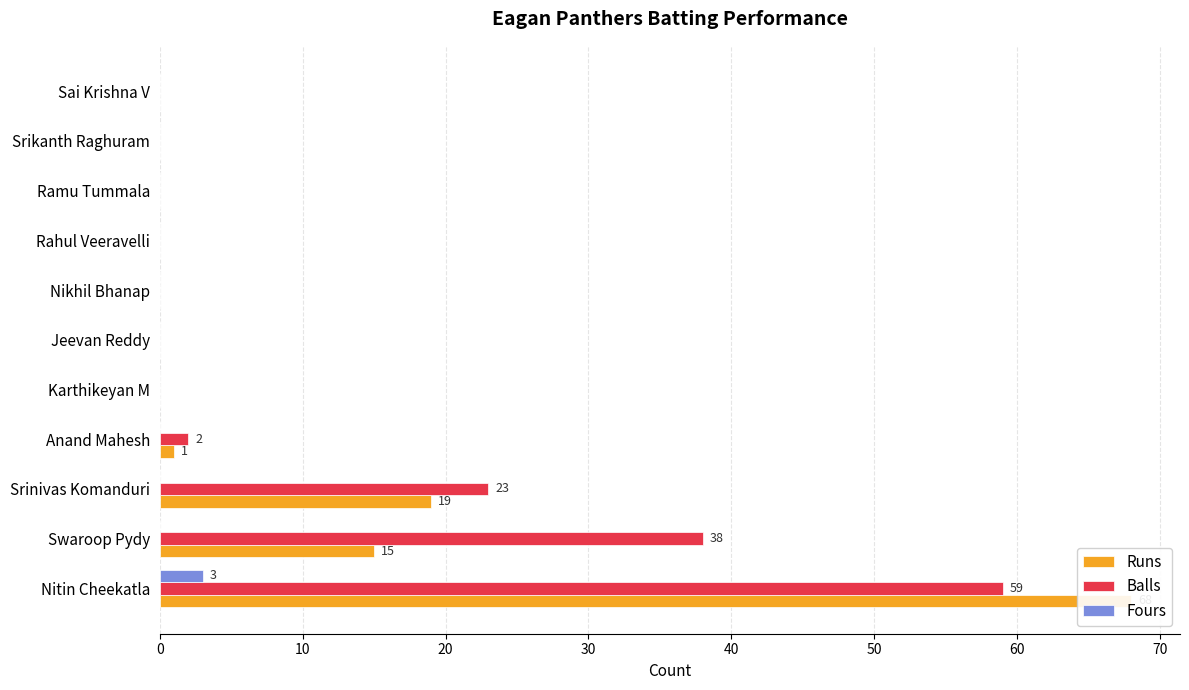

What is the average value of the Balls series?

11